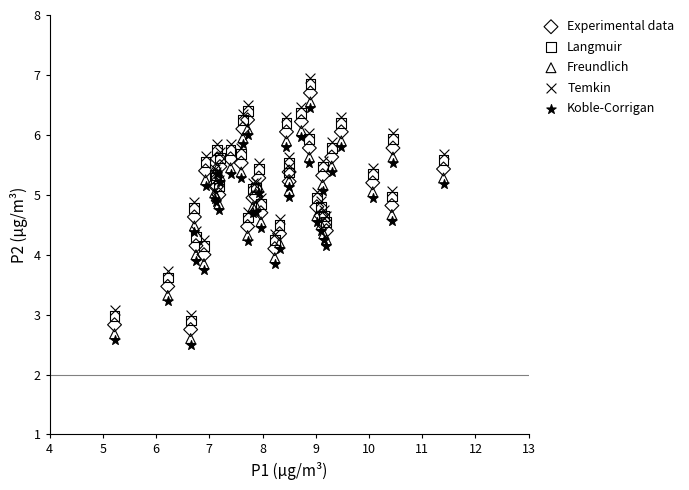

Which series reaches the minimum Y coordinate?

Koble-Corrigan